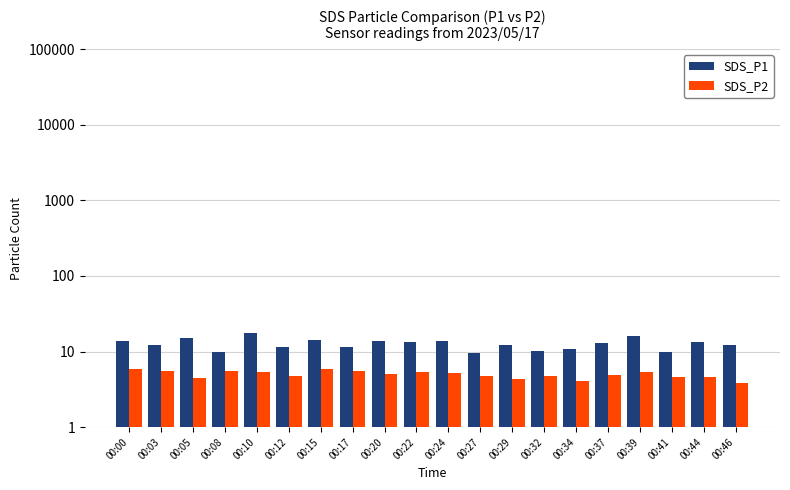

How many categories are shown in the chart?

20